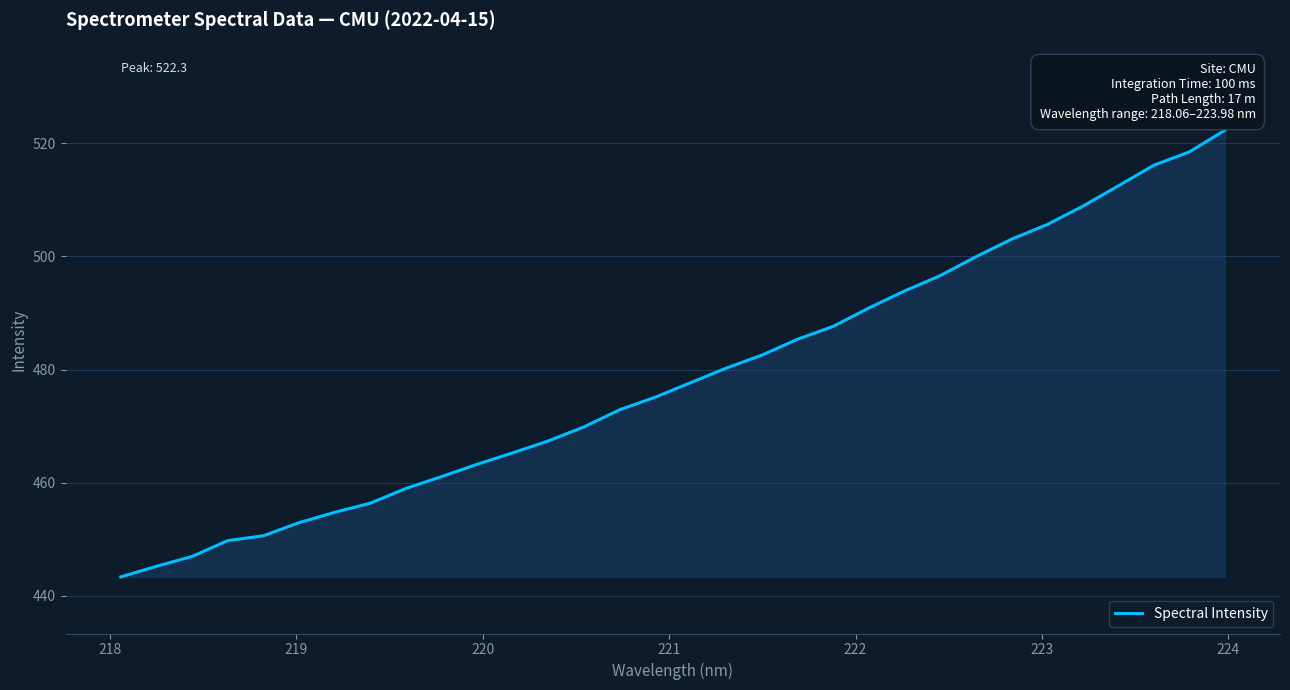

What is the minimum value shown in the chart?

443.4